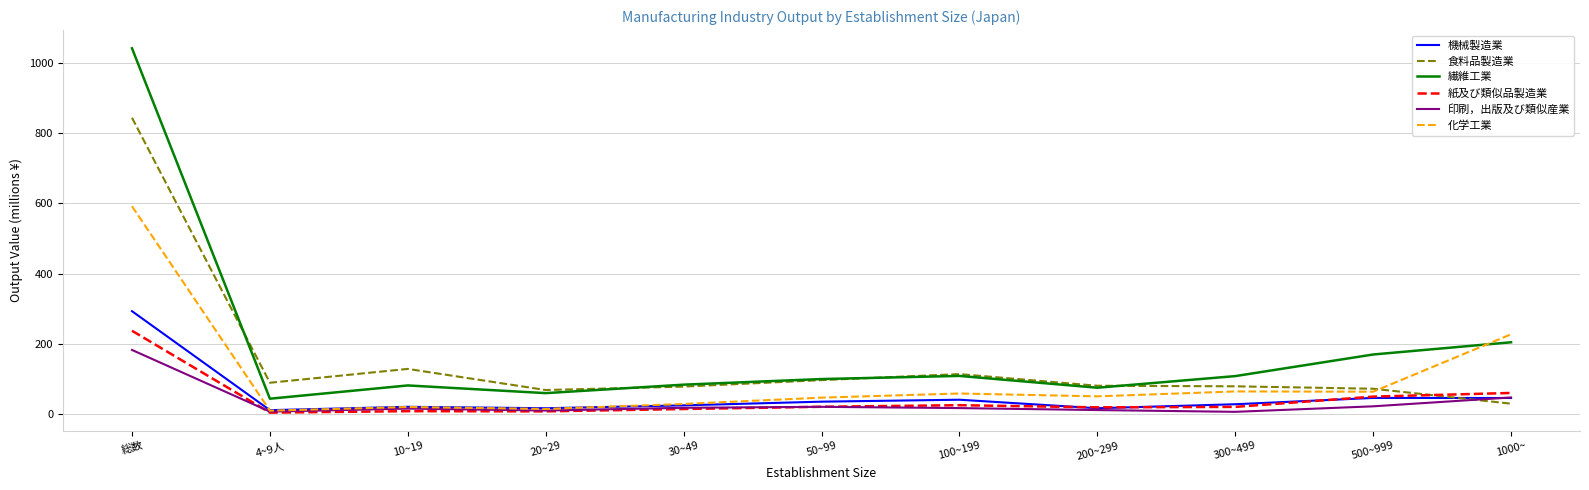

Between 総数 and 1000~, which series saw the biggest shift?

繊維工業